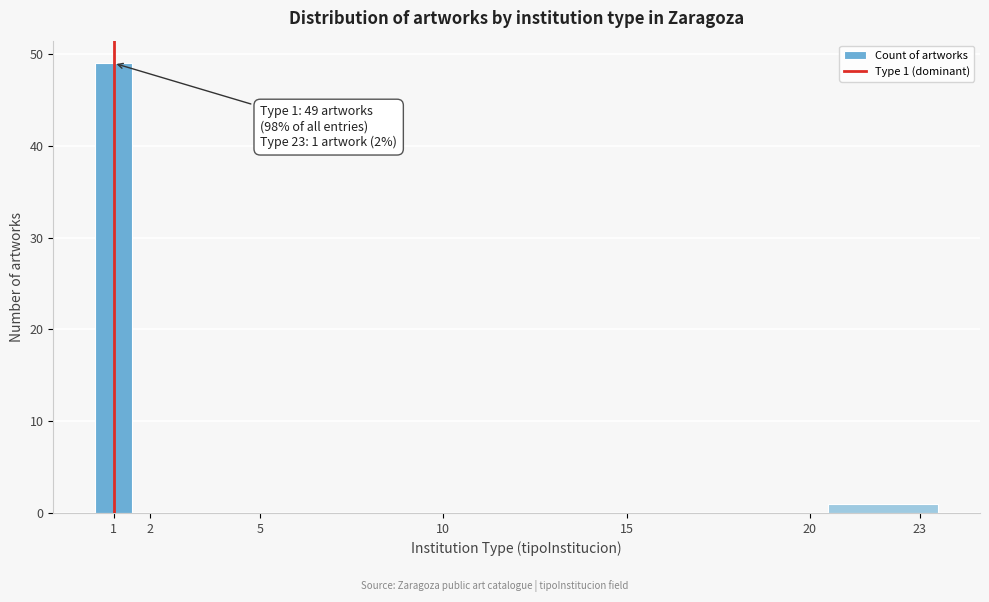

Which range on the x-axis has the tallest bar?

0.5 to 1.5